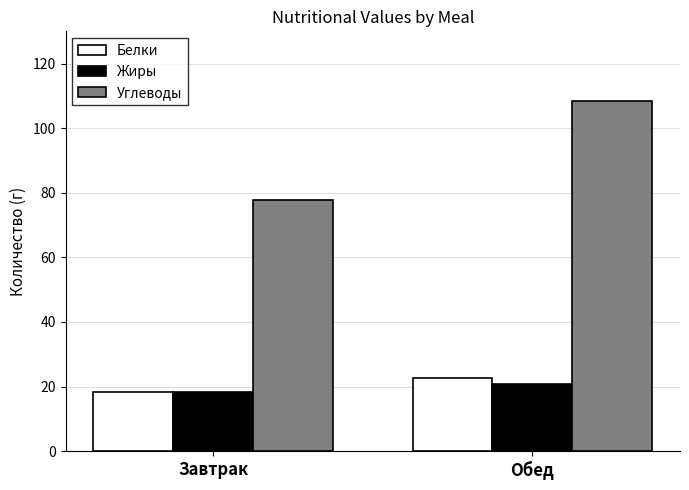

Which series has the widest spread of values?

Углеводы